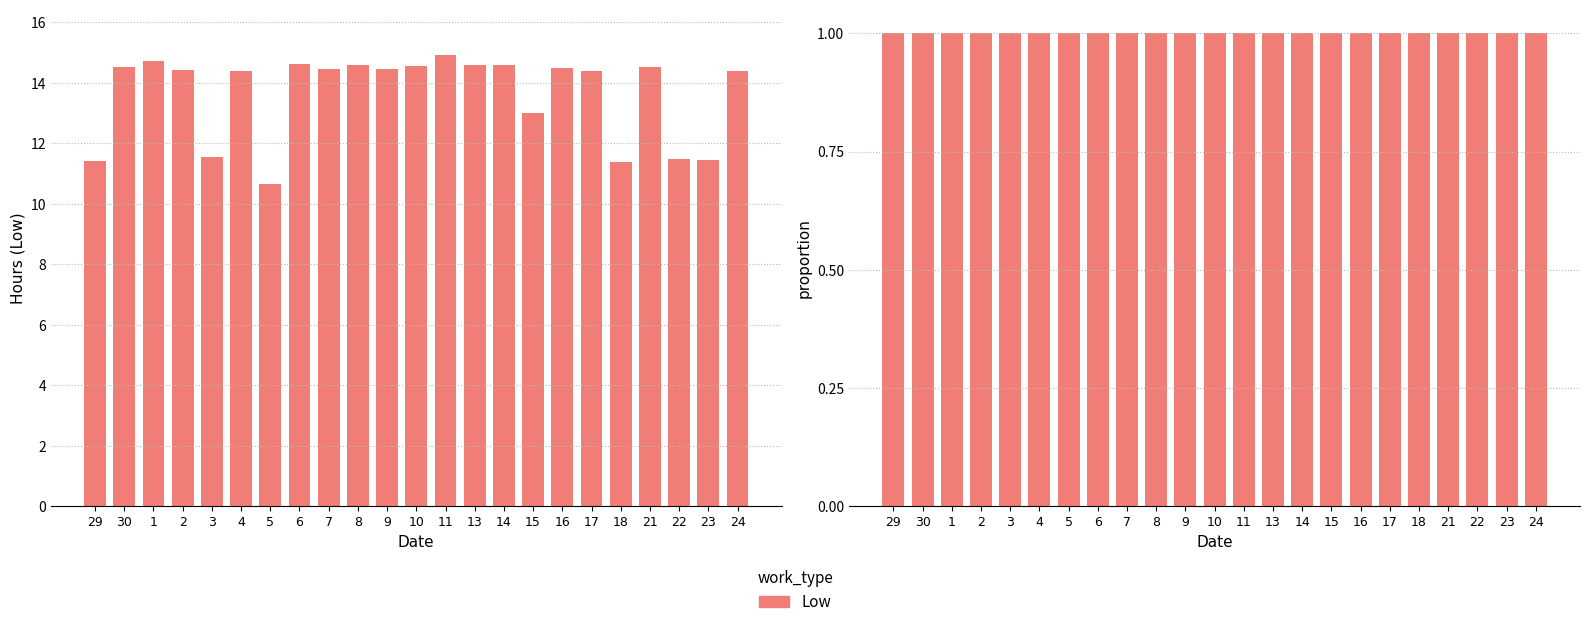

What is the minimum value shown in the chart?

10.7